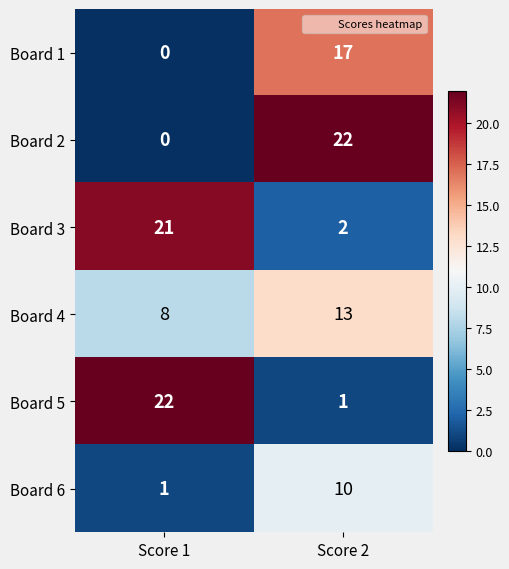

Where is Board 1 nearest to the value 8?

Score 1